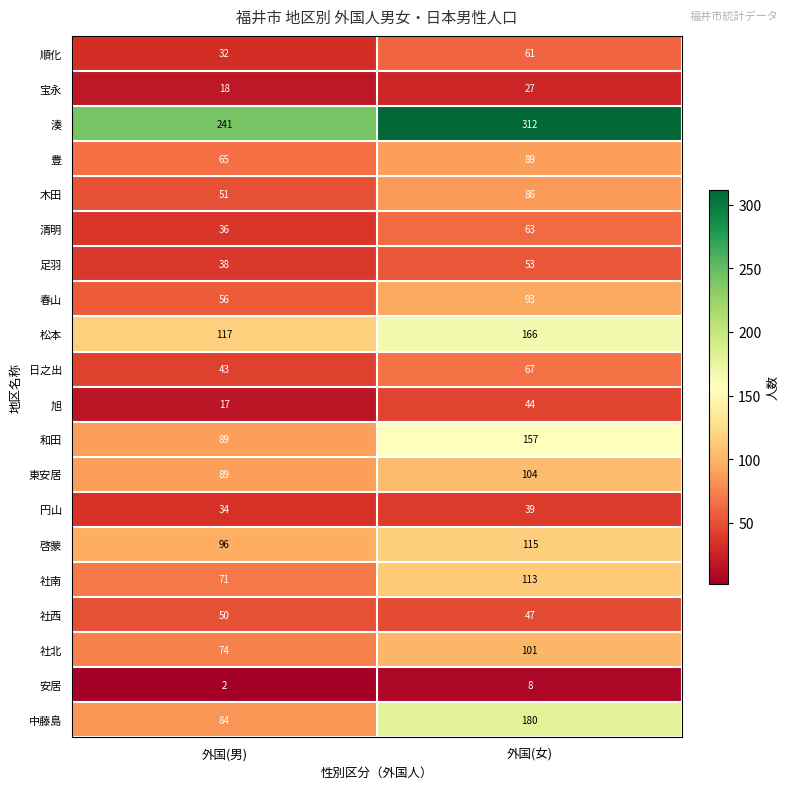

What is the maximum value shown in the chart?

312